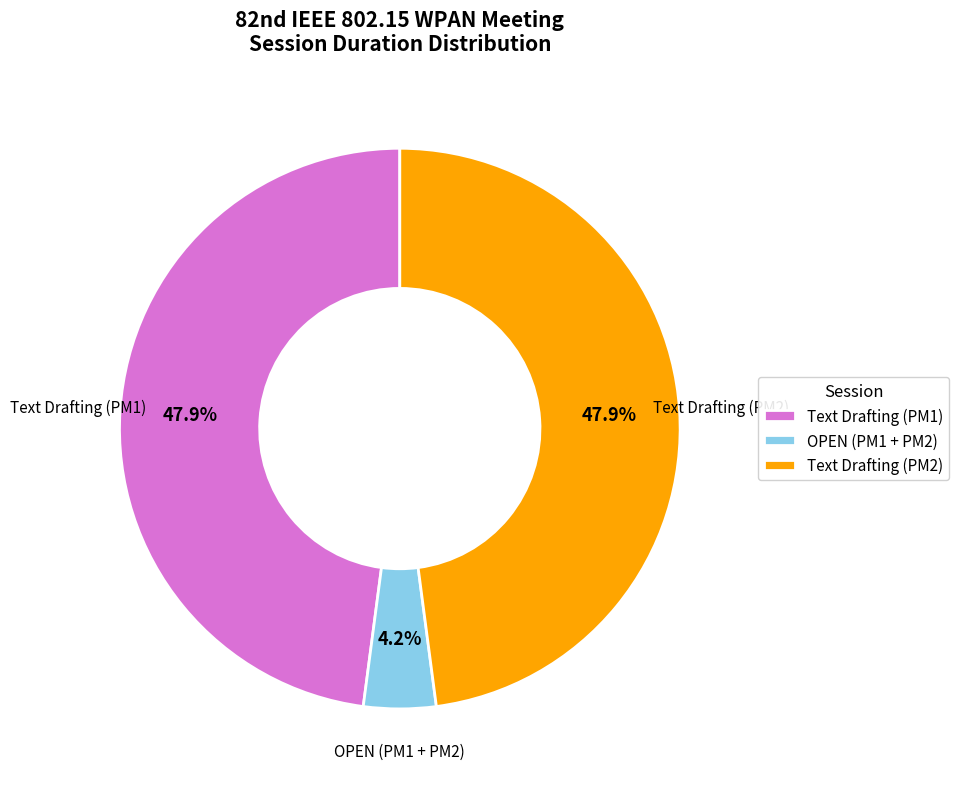

Which slice is the smallest?

OPEN (PM1 + PM2)